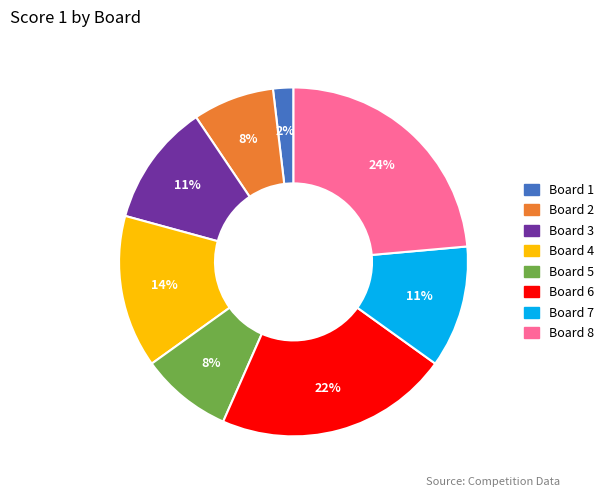

What is the smallest slice in the pie chart?

Board 1